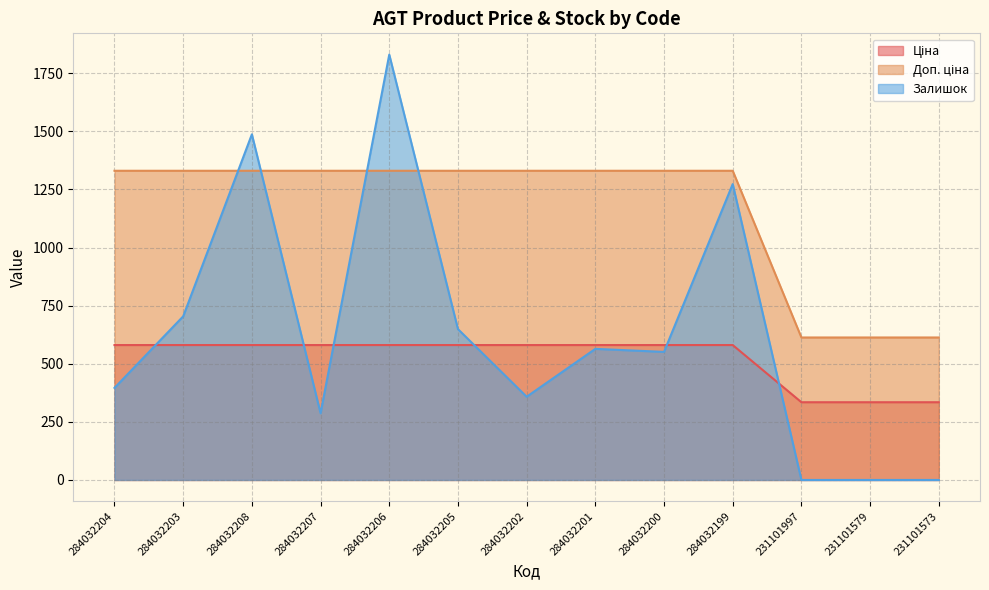

Is it true that Залишок equals 1981.1 at 284032208?

False